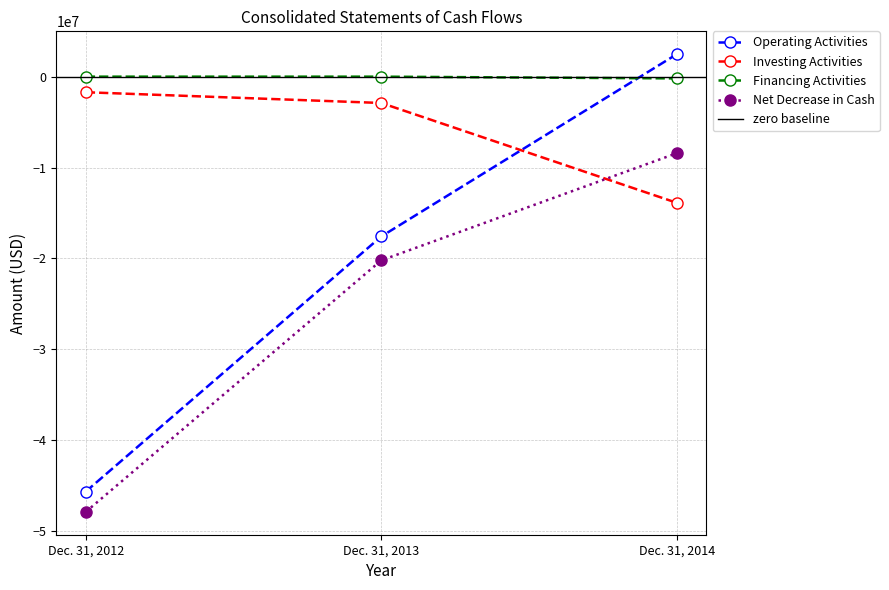

Reading right to left, extract all data points from this chart.

Operating Activities: Dec. 31, 2014=2467551	Dec. 31, 2013=-17578047	Dec. 31, 2012=-45632724
Investing Activities: Dec. 31, 2014=-13874461	Dec. 31, 2013=-2896282	Dec. 31, 2012=-1714262
Financing Activities: Dec. 31, 2014=-195505	Dec. 31, 2013=-467	Dec. 31, 2012=0
Net Decrease in Cash: Dec. 31, 2014=-8422841	Dec. 31, 2013=-20204984	Dec. 31, 2012=-47865935